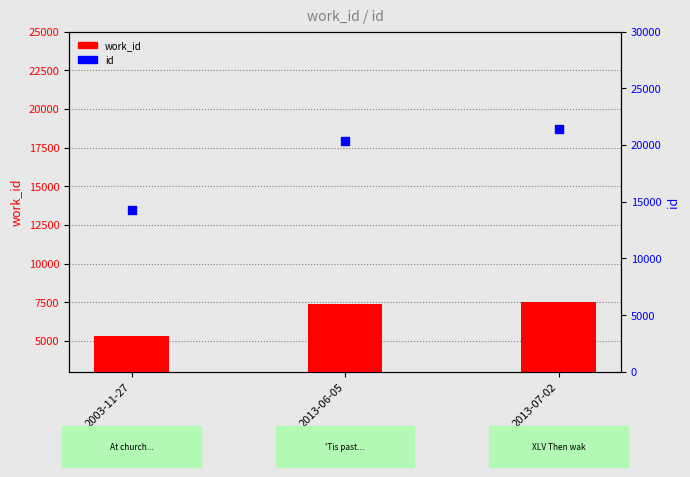

At which category is the sum across all series the highest?

2013-07-02